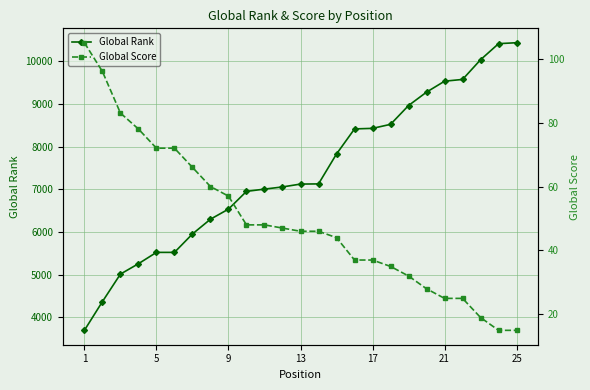

The value of Global Rank at 9 is 2179. True or false?

False